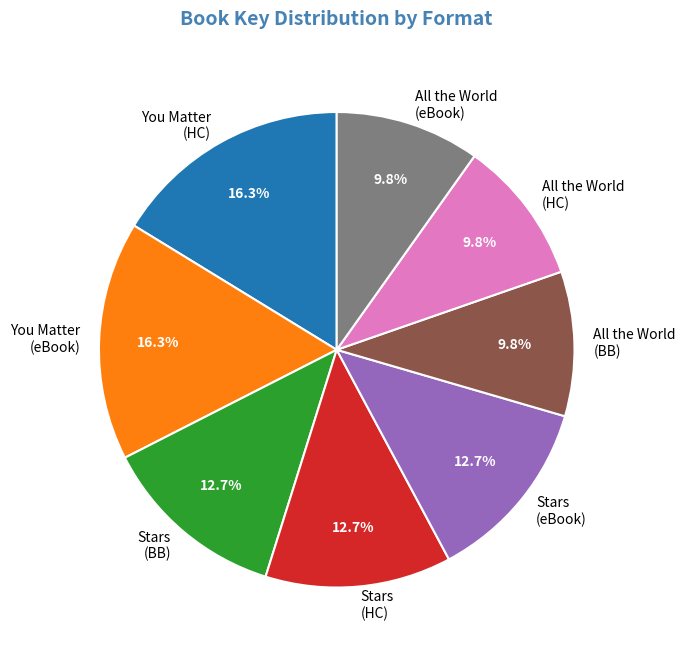

Is the sum of Stars (eBook) and All the World (HC) greater than half?

No